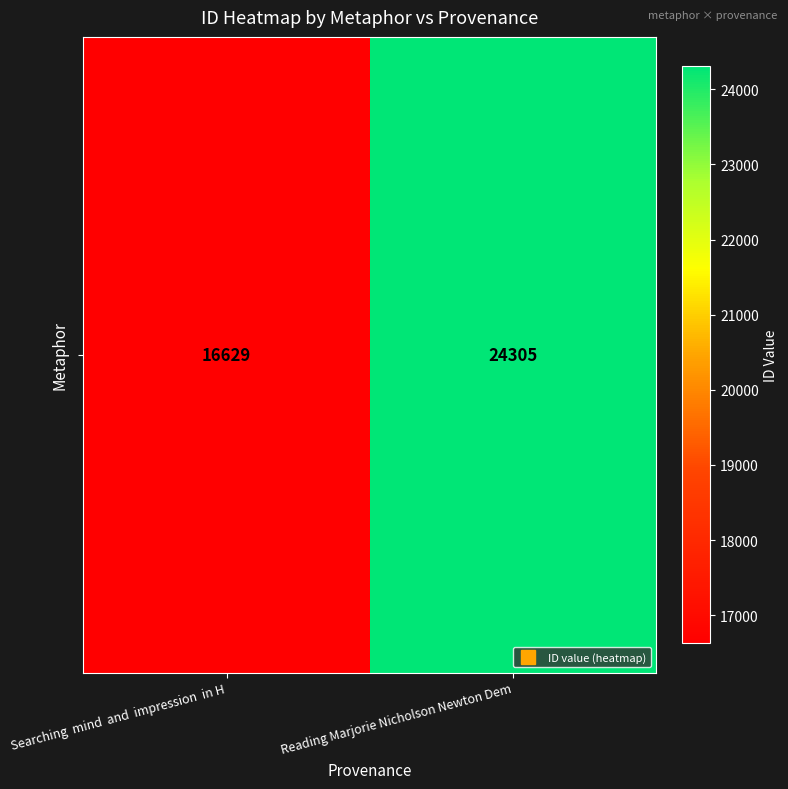

What is the sum of all values?

40934